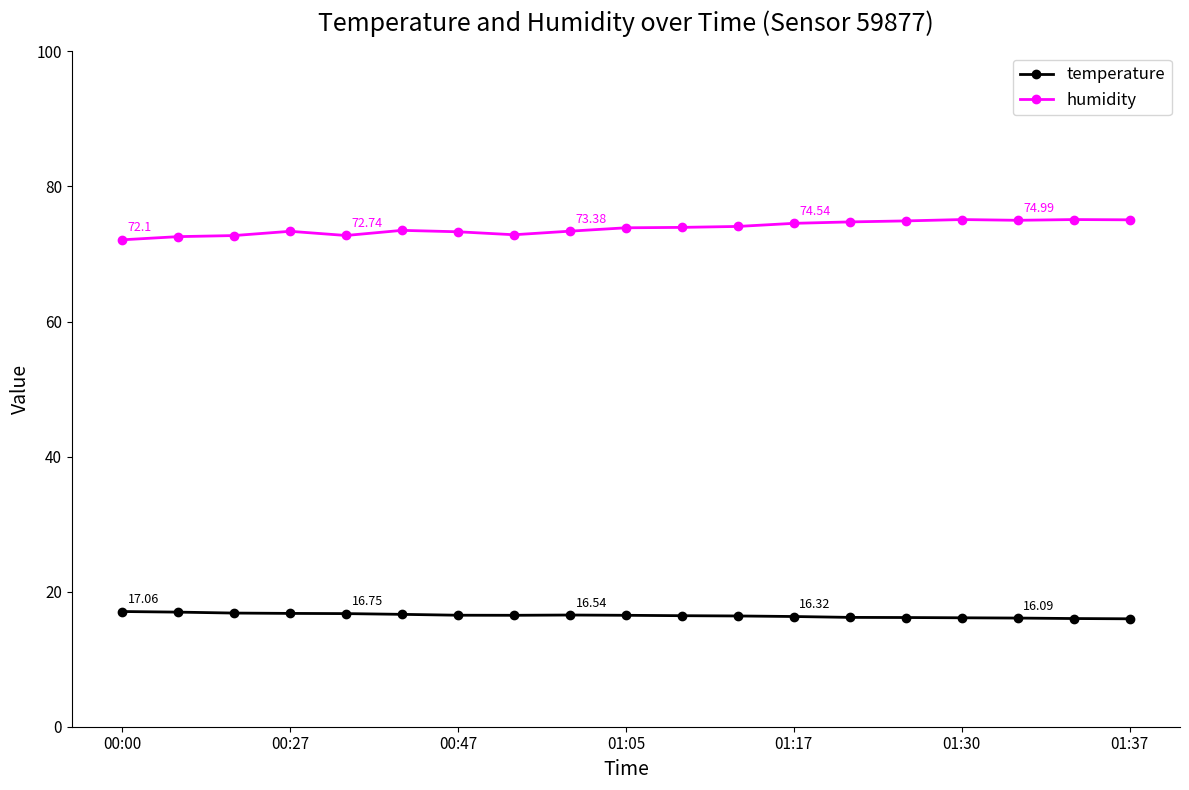

How many series are shown in this chart?

2